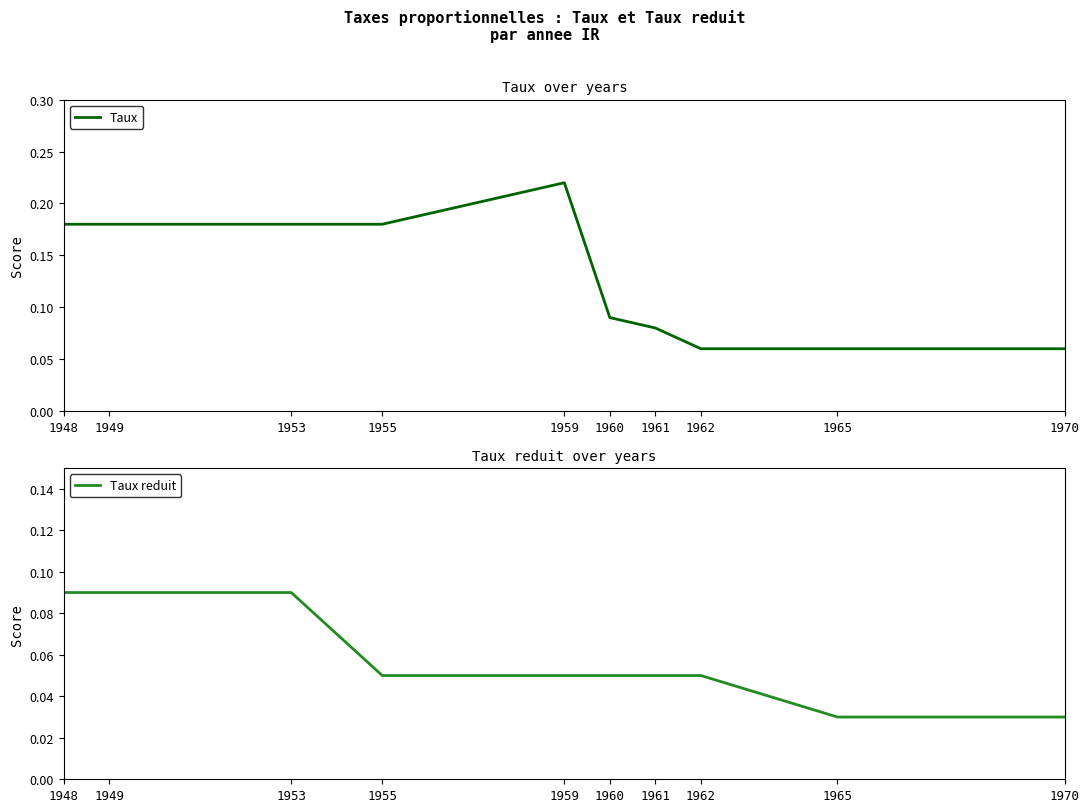

Which category has the lowest value in the Taux series?

1962